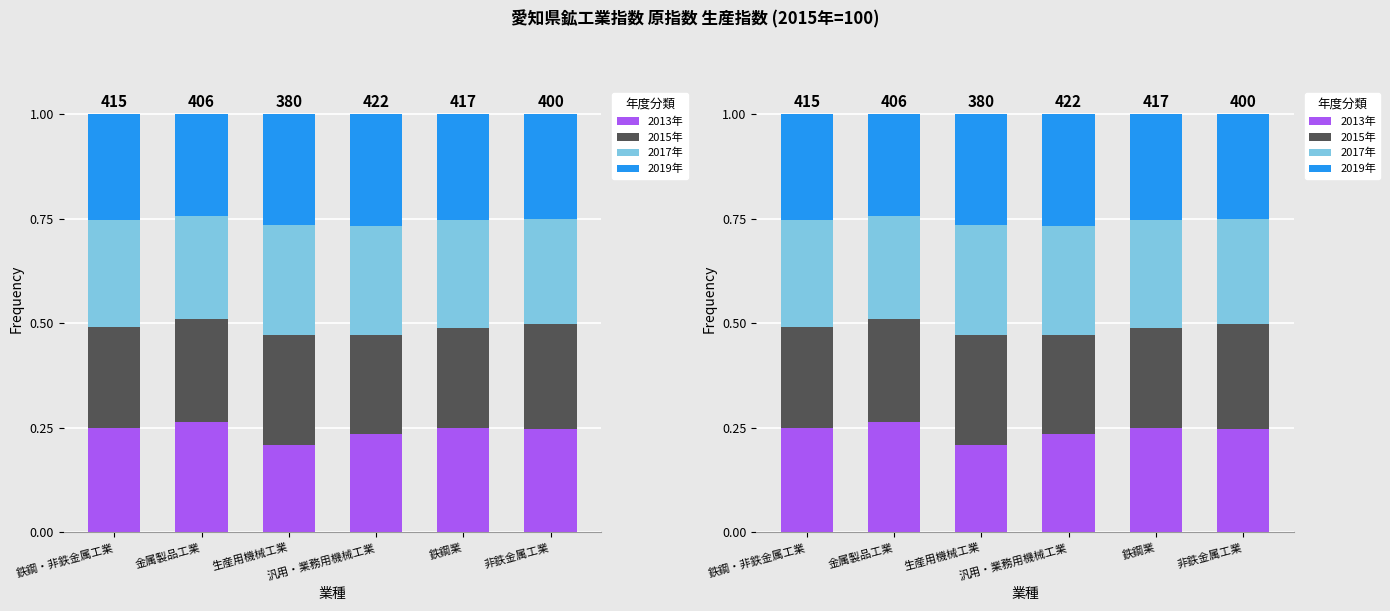

Count the 2015年 values in the range 0 to 1.

6